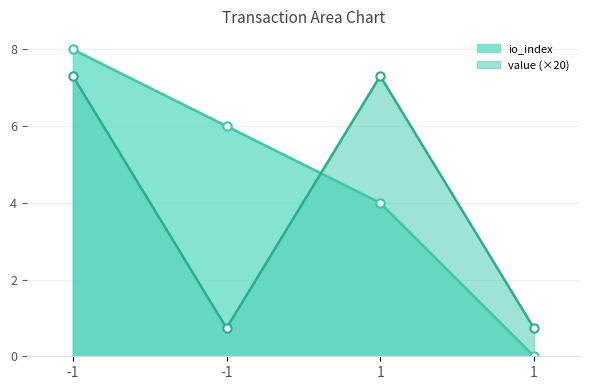

What is the maximum value for value_line?

7.3